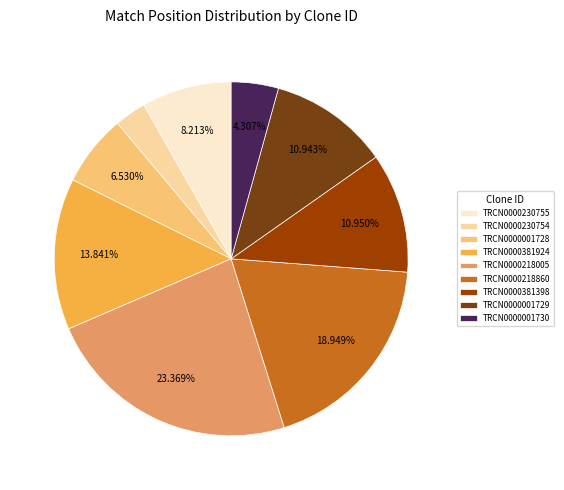

Which has a higher value, TRCN0000001728 or TRCN0000381398?

TRCN0000381398